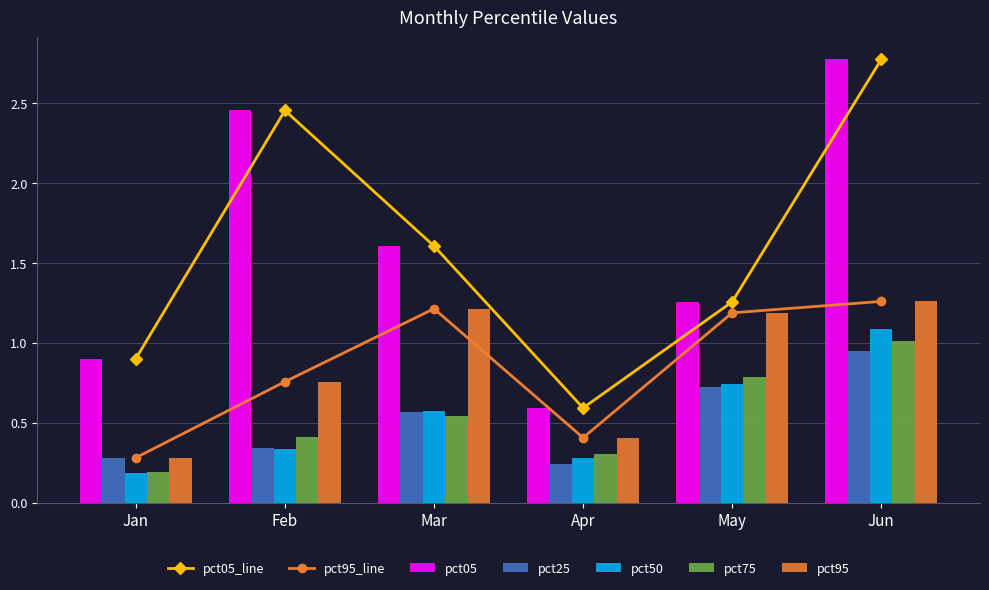

How many bars are there in each group?

5